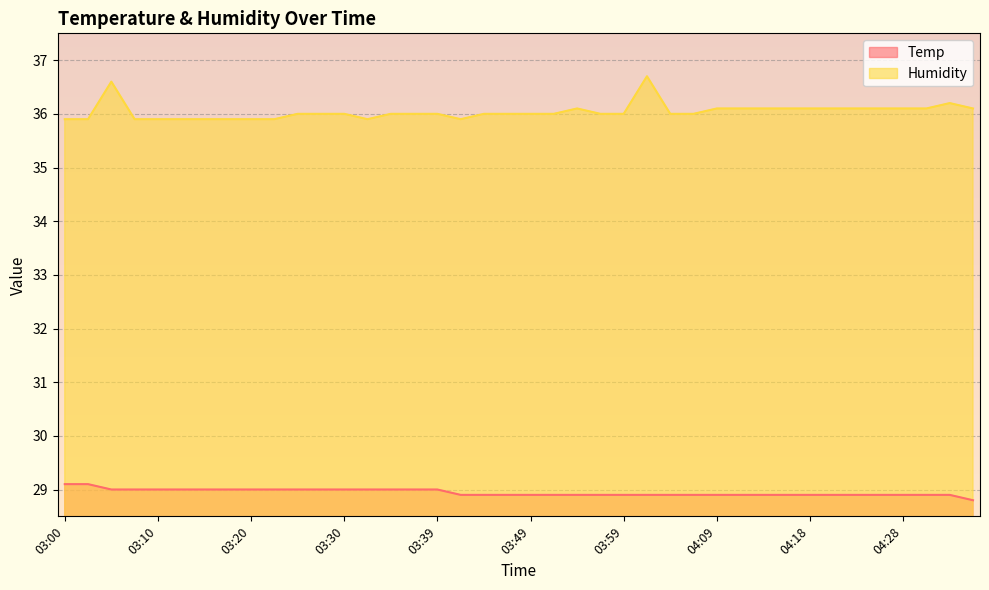

At which category does the chart reach its minimum across all series?

04:35